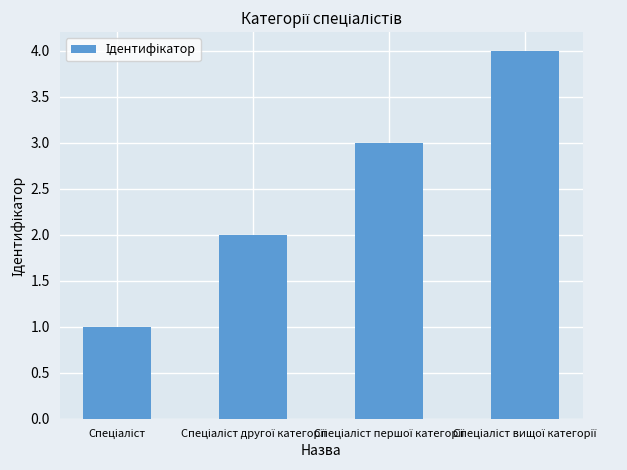

What is the difference between the second highest and second lowest values?

1